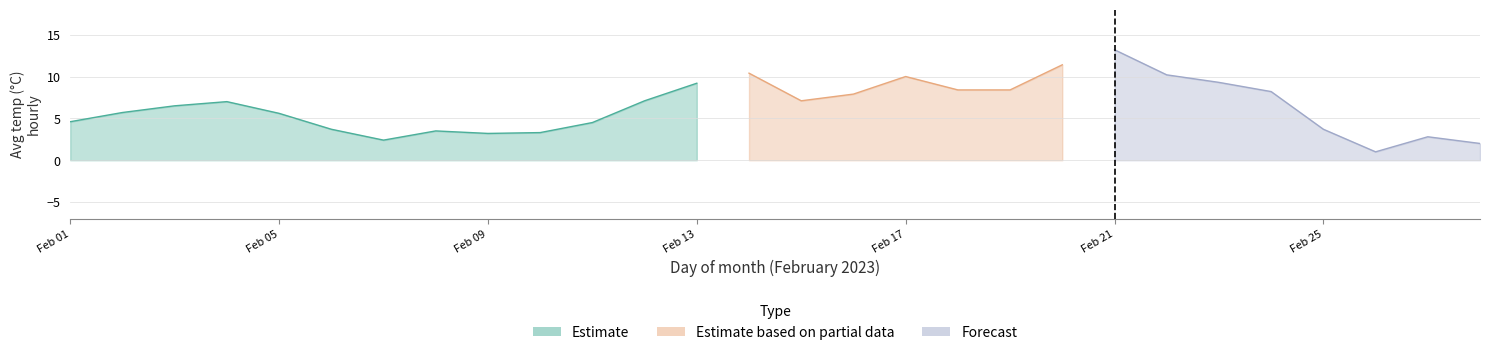

What is the value of the Estimate point at the 13th from the left?

9.2